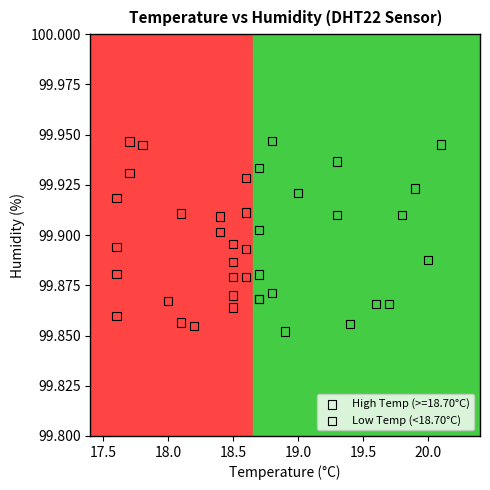

What are all the series names shown in the legend?

High Temp (>=18.70°C), Low Temp (<18.70°C)